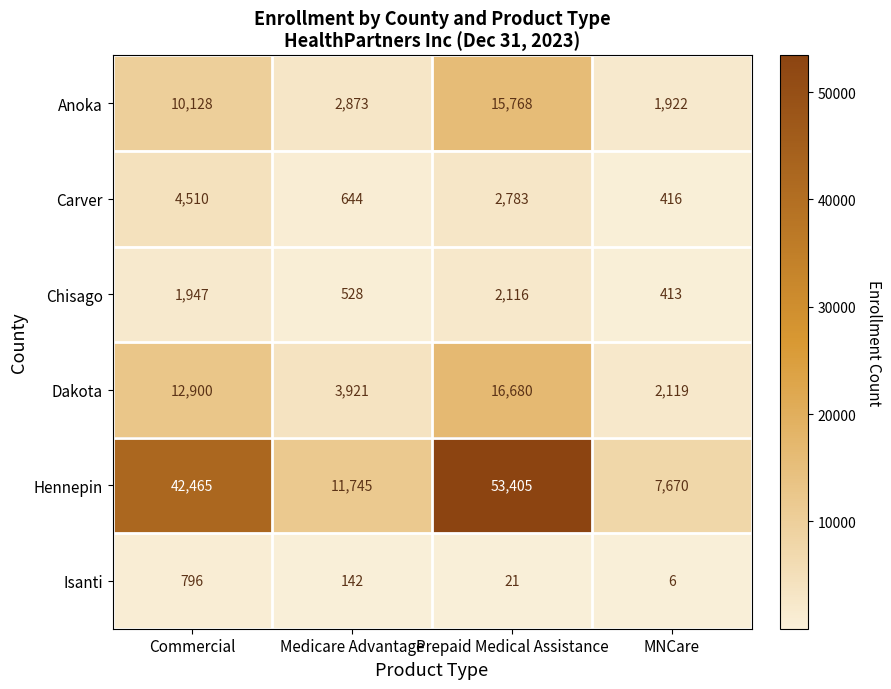

At which category does the chart reach its peak across all series?

Prepaid Medical Assistance